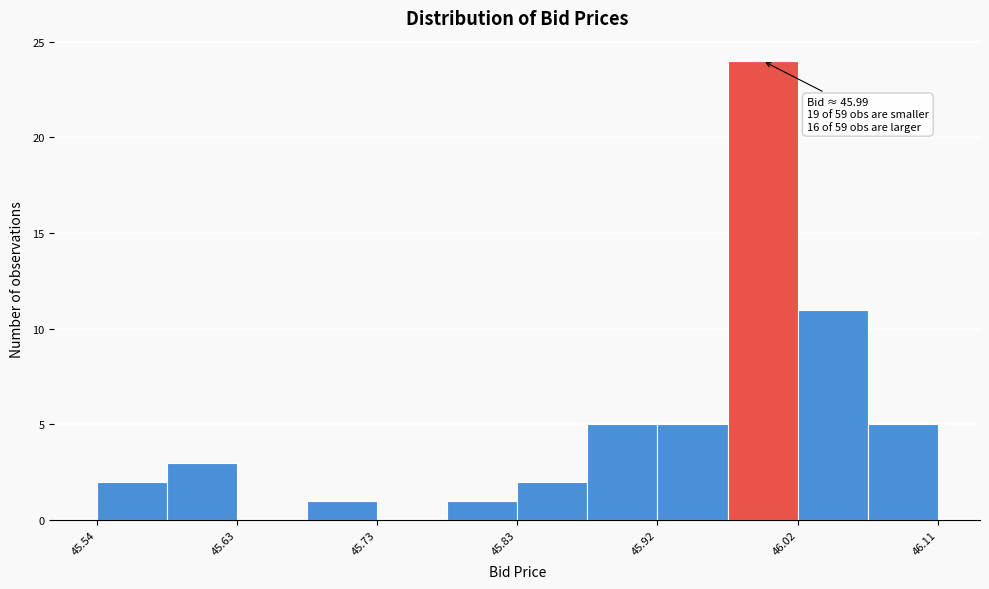

Over which range of the x-axis is the bar tallest?

45.97 to 46.02